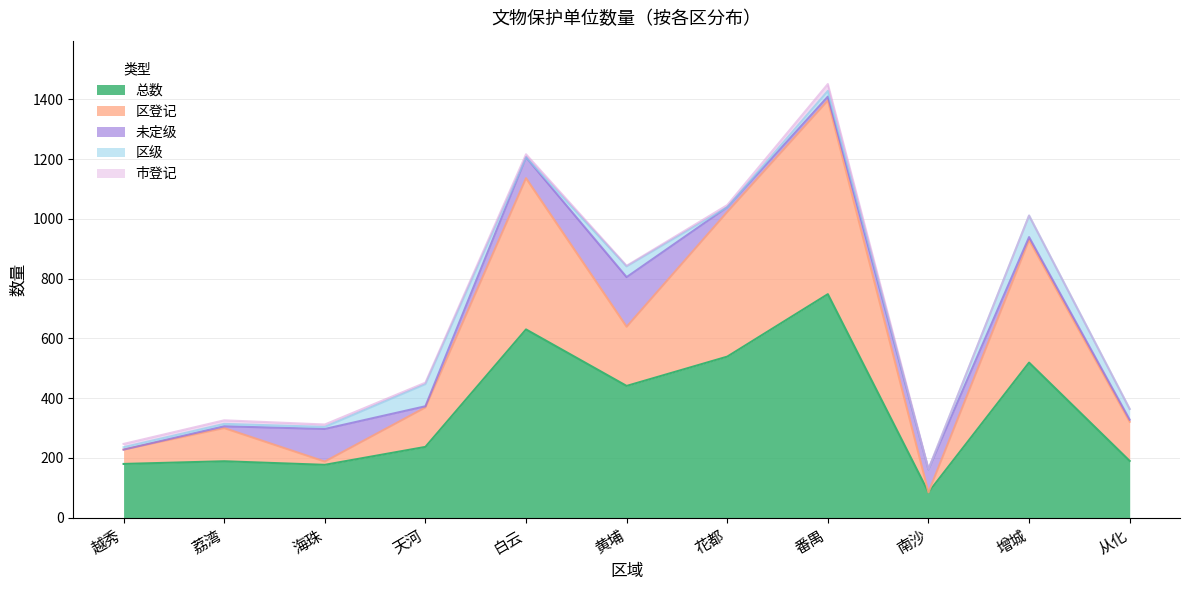

How many data points in 未定级 are above 13?

5